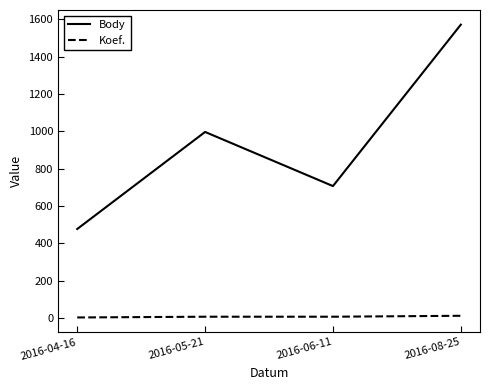

At how many categories does at least one series exceed 748?

2